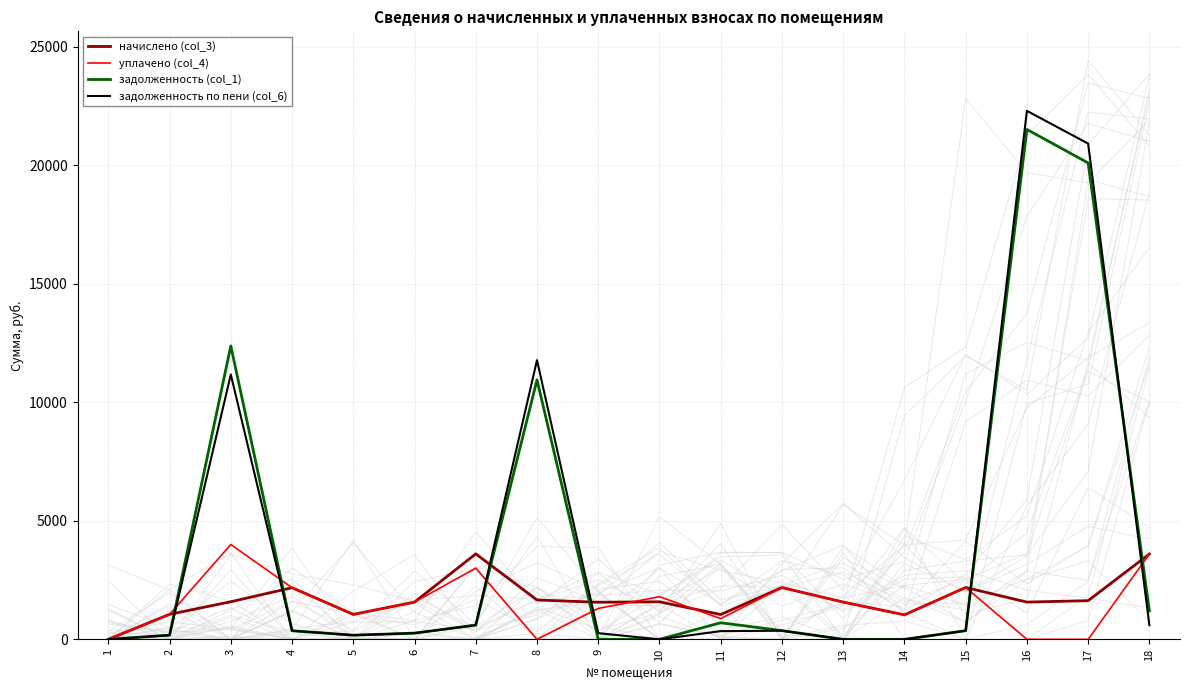

At which category is the sum across all series the highest?

16